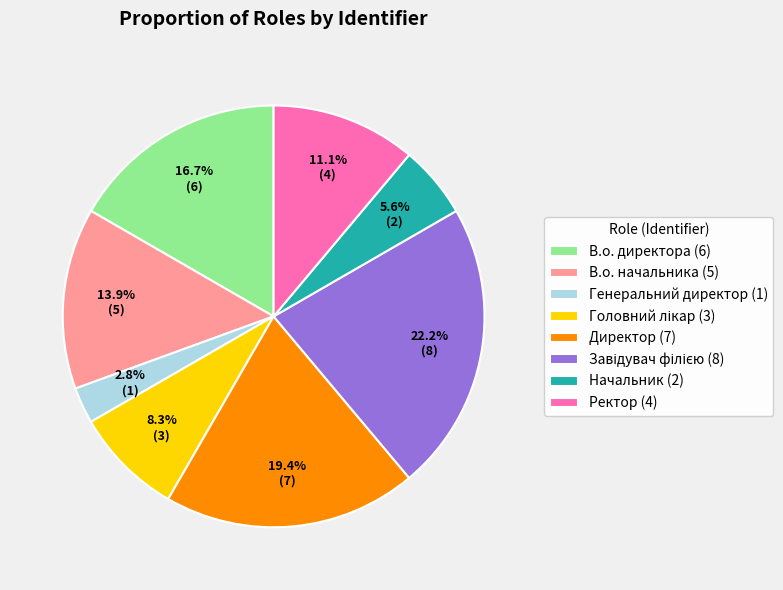

What percentage do В.о. начальника and Директор together represent?

33.3%